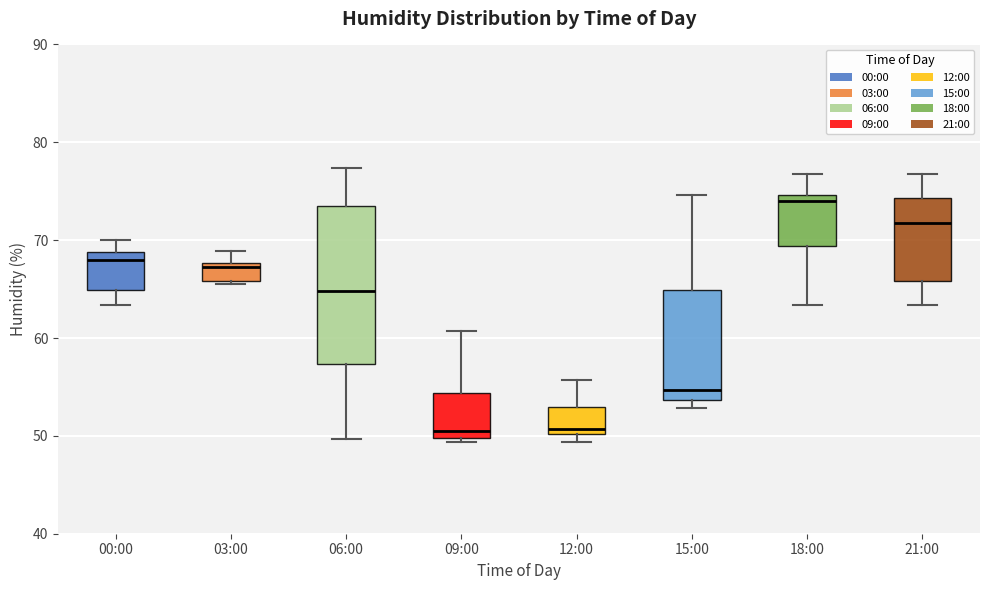

Comparing the boxes themselves (not the whiskers), which one is the tallest?

06:00